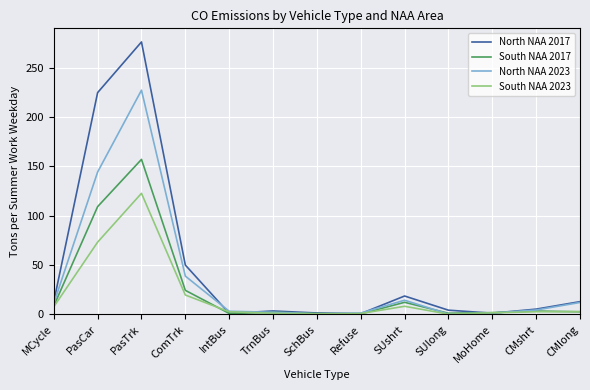

List the series in order of their overall mean, highest first.

North NAA 2017, North NAA 2023, South NAA 2017, South NAA 2023